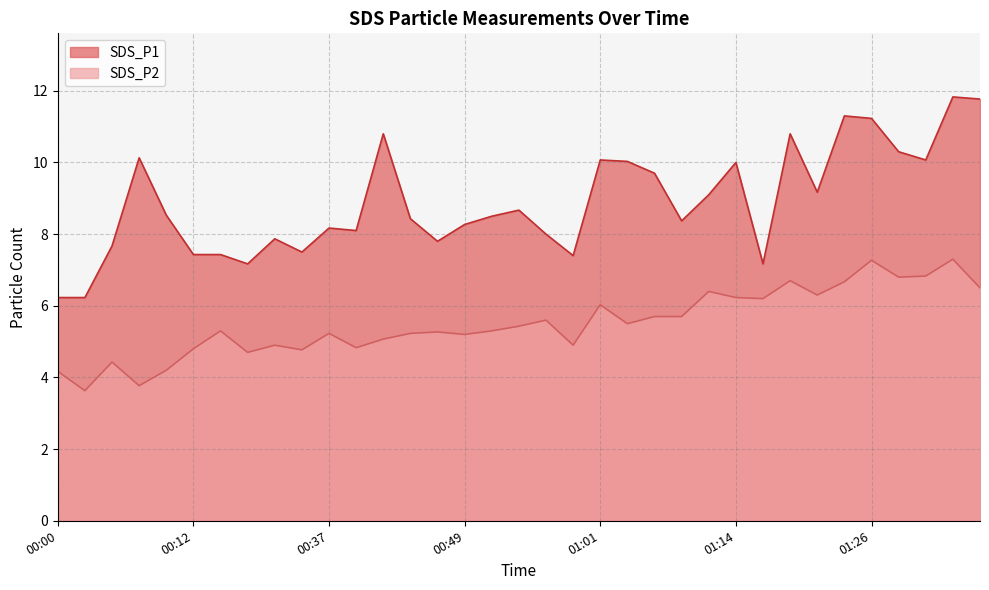

True or false: SDS_P2 has a value of 8.9 at 00:44.

False